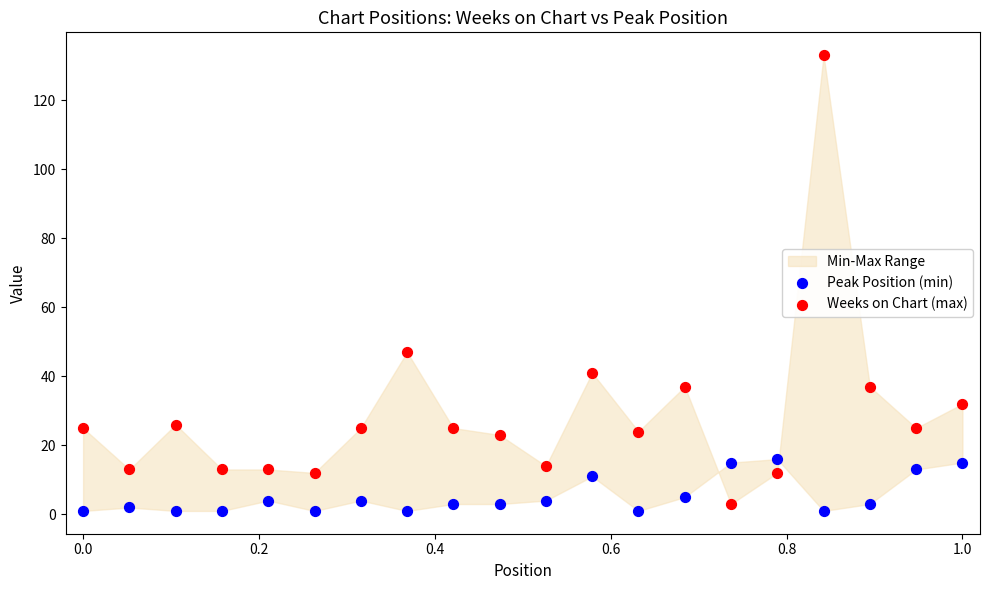

Which series reaches the minimum Y coordinate?

Peak Position (min)